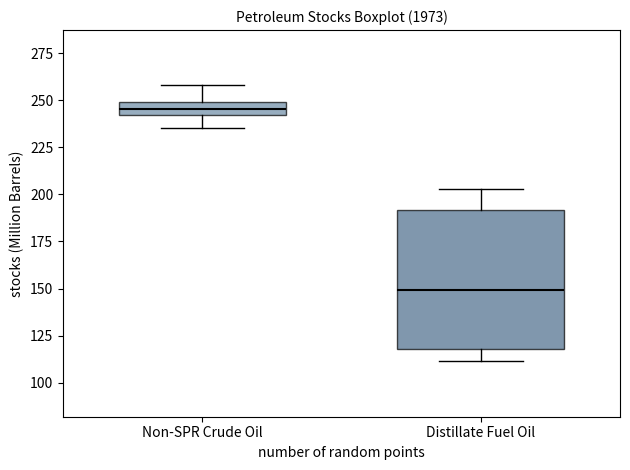

Which box has the lowest median line?

Distillate Fuel Oil